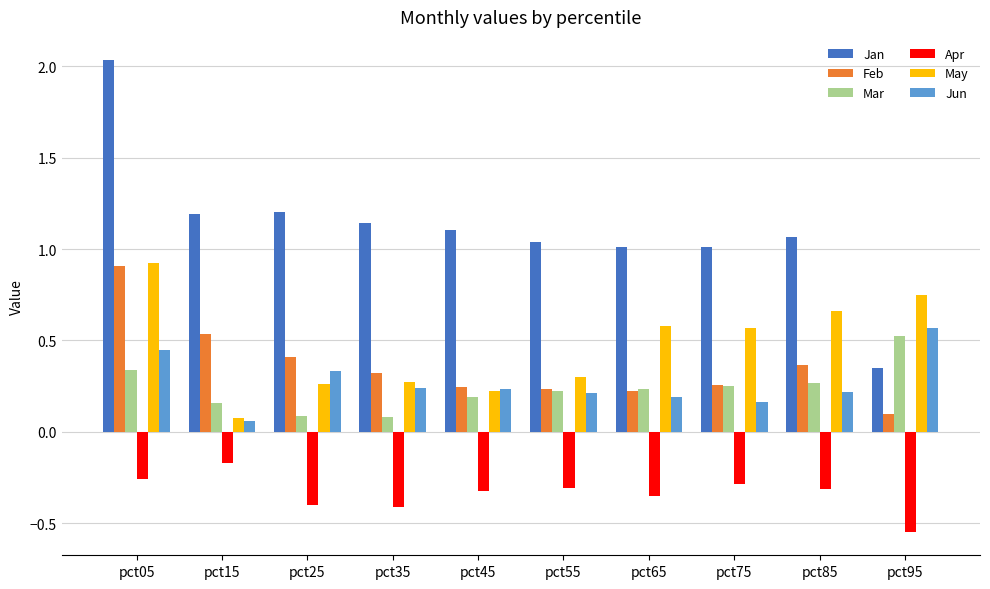

What are all the series names shown in the legend?

Jan, Feb, Mar, Apr, May, Jun